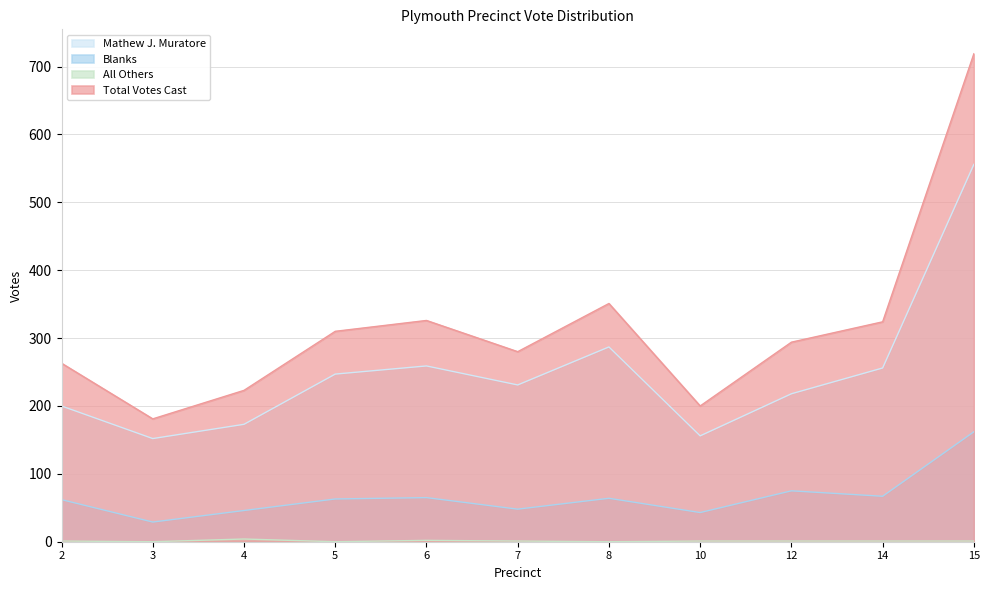

How many interior local valleys does the Blanks series have?

4